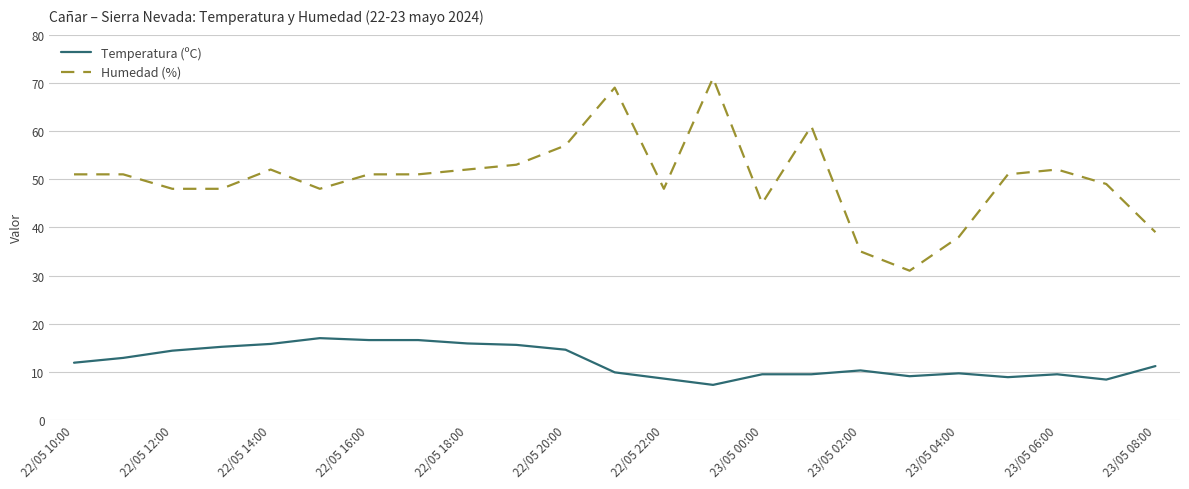

What are all the series names shown in the legend?

Temperatura (ºC), Humedad (%)